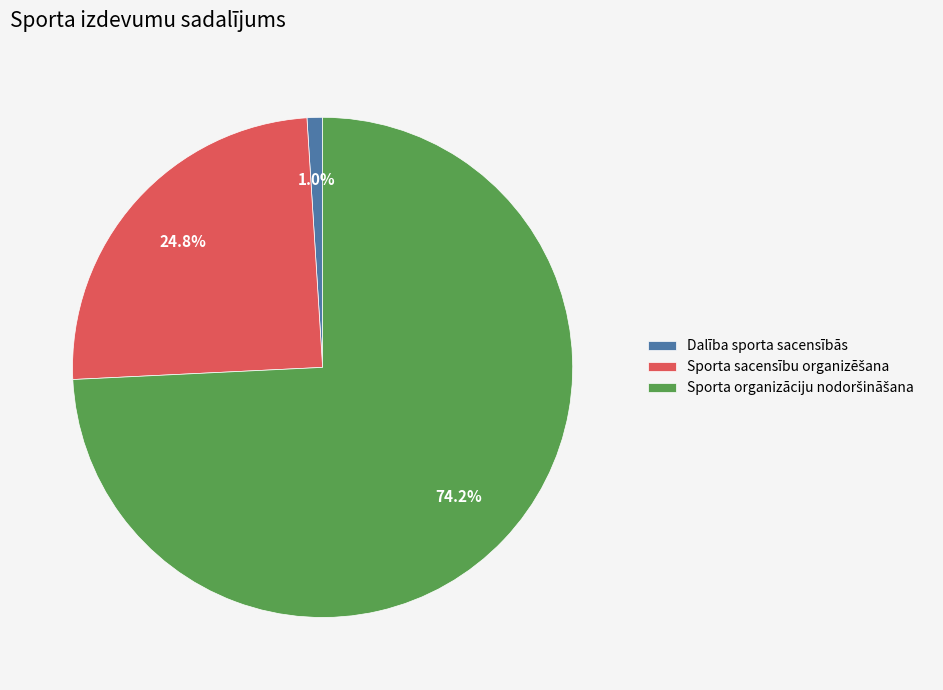

Which slice is the smallest?

Dalība sporta sacensībās